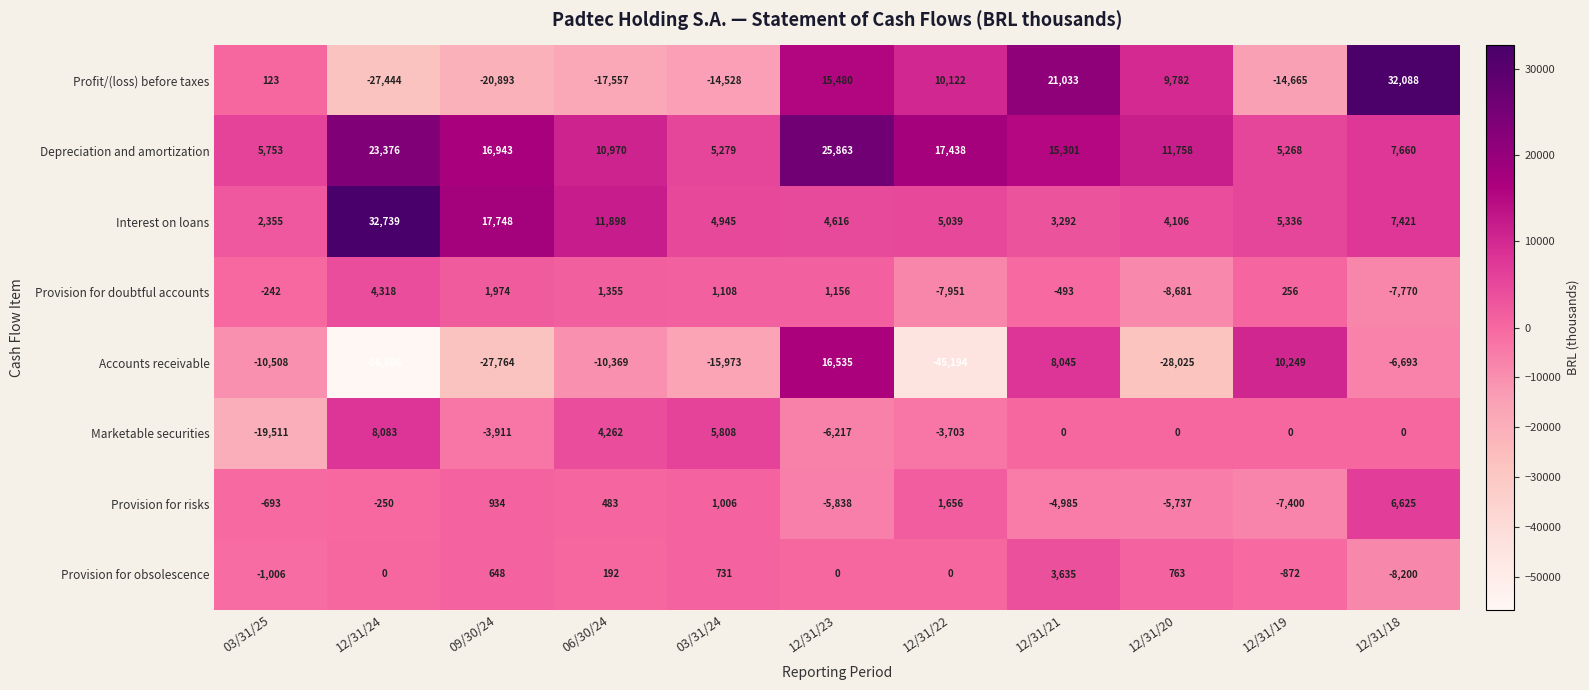

Is it true that Accounts receivable equals -27764 at 09/30/24?

True